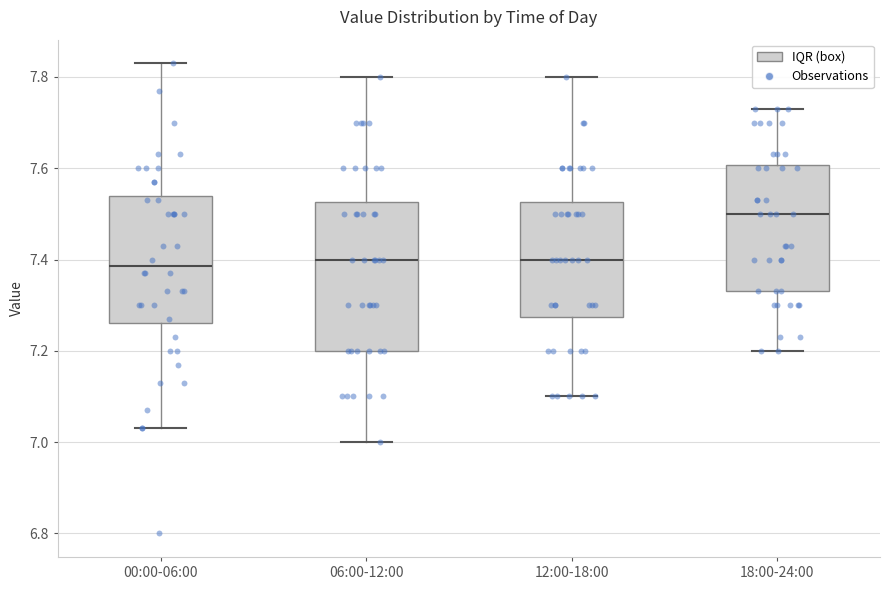

Reading left to right, read every box against the y-axis: the position of its median line, the range the box covers, and the ends of its whiskers. The values are not printed on the chart, so give them approximately, as read against the axis.

00:00-06:00: median 7.38, box 7.26 to 7.54, whiskers 7.04 to 7.84
06:00-12:00: median 7.40, box 7.20 to 7.52, whiskers 7.00 to 7.80
12:00-18:00: median 7.40, box 7.28 to 7.52, whiskers 7.10 to 7.80
18:00-24:00: median 7.50, box 7.34 to 7.60, whiskers 7.20 to 7.74